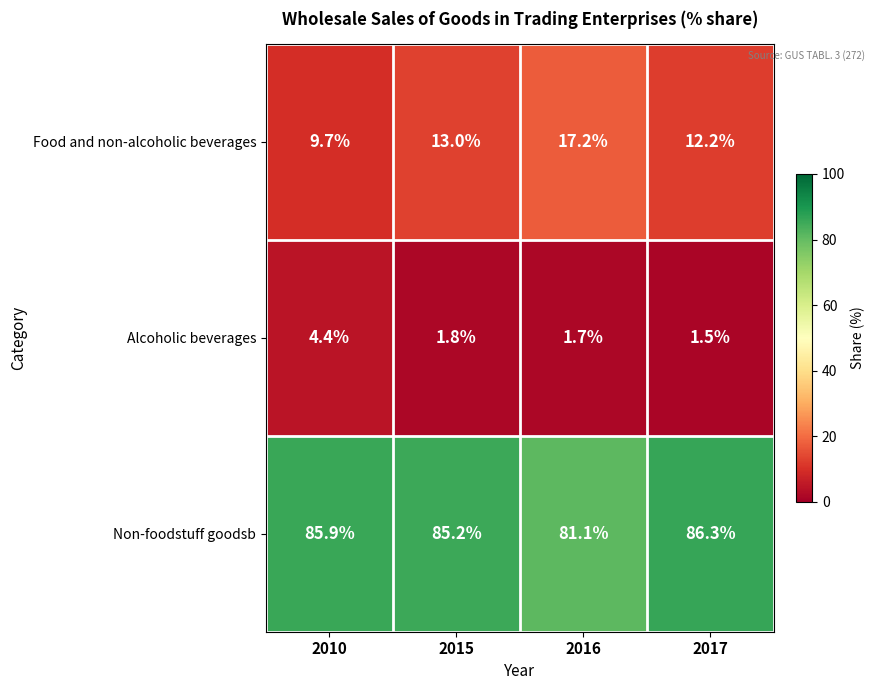

Reading left to right, extract all data points from this chart.

Food and non-alcoholic beverages: 9.7	13.0	17.2	12.2
Alcoholic beverages: 4.4	1.8	1.7	1.5
Non-foodstuff goodsb: 85.9	85.2	81.1	86.3